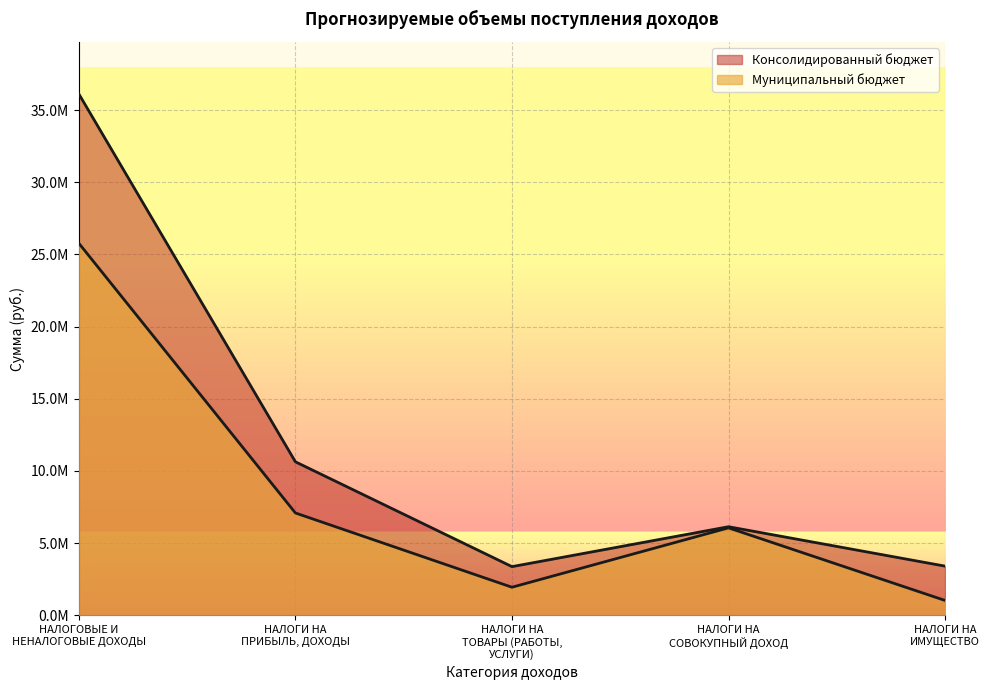

What is the sum of the Консолидированный бюджет values at НАЛОГИ НА
СОВОКУПНЫЙ ДОХОД and НАЛОГИ НА
ИМУЩЕСТВО?

9547520